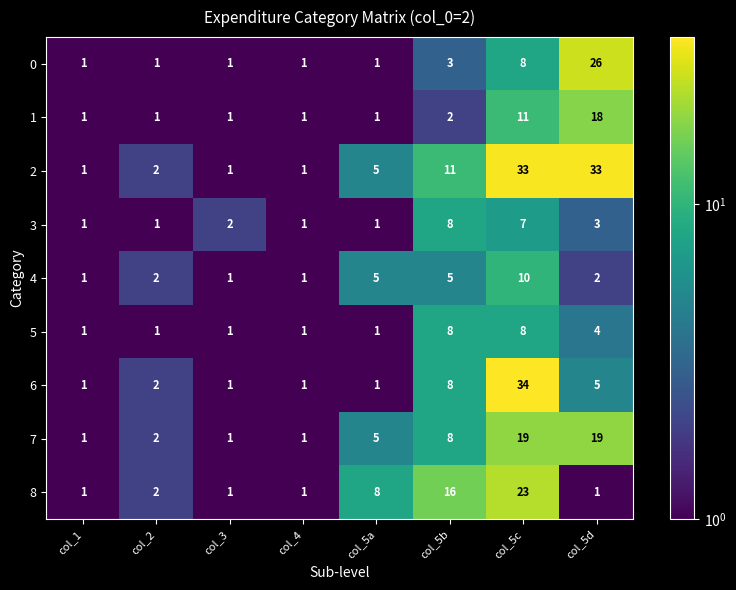

What is the total value across all series at col_3?

10